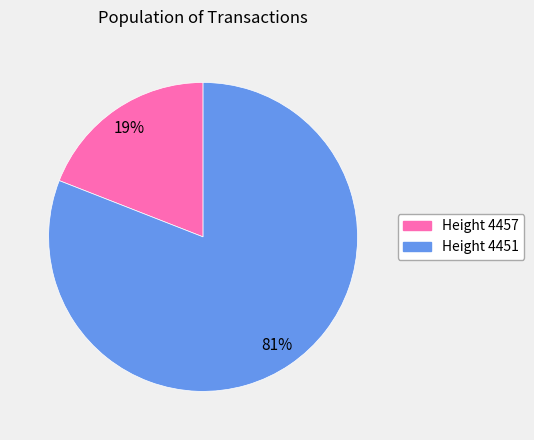

To the nearest percent, what is the average slice percentage?

50%